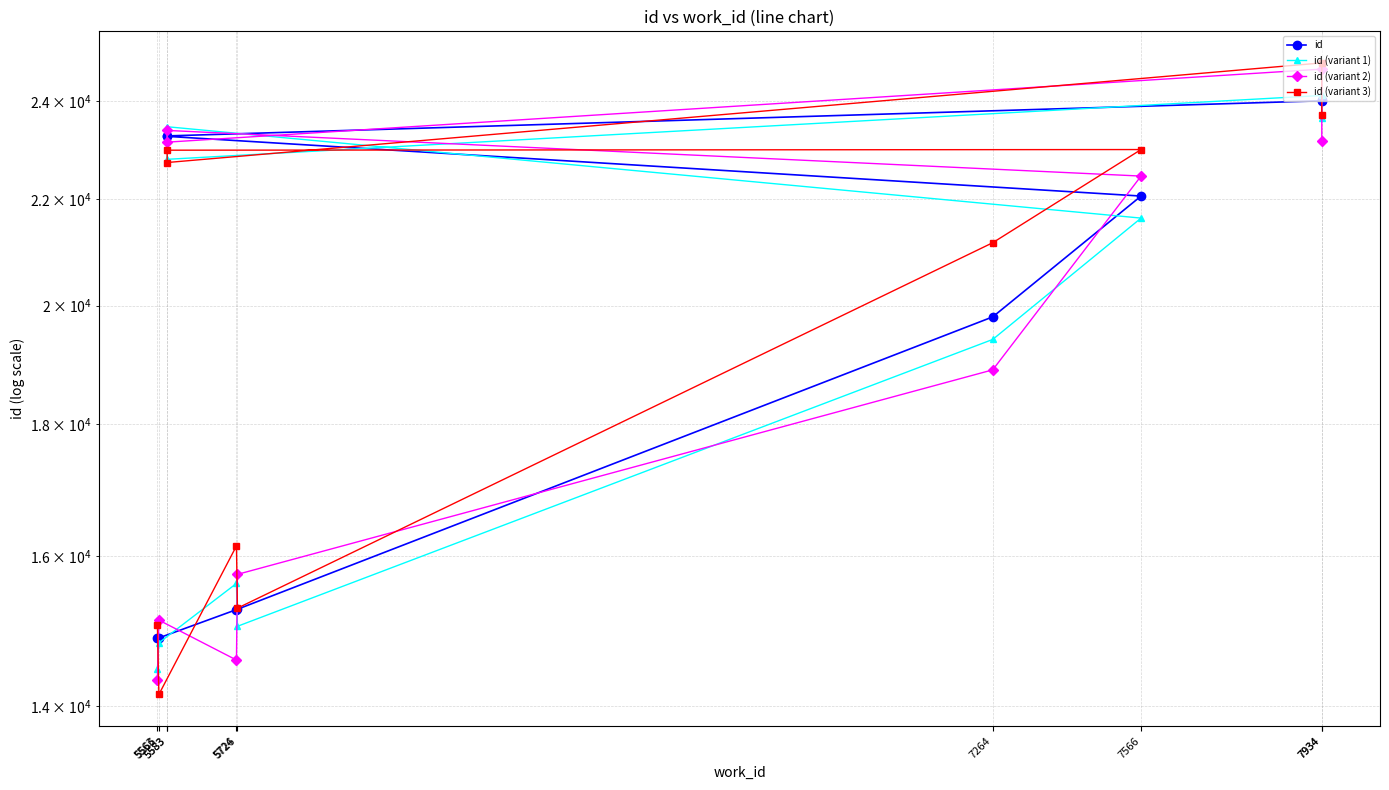

The value of id (variant 2) at 7934 is 23159. True or false?

True